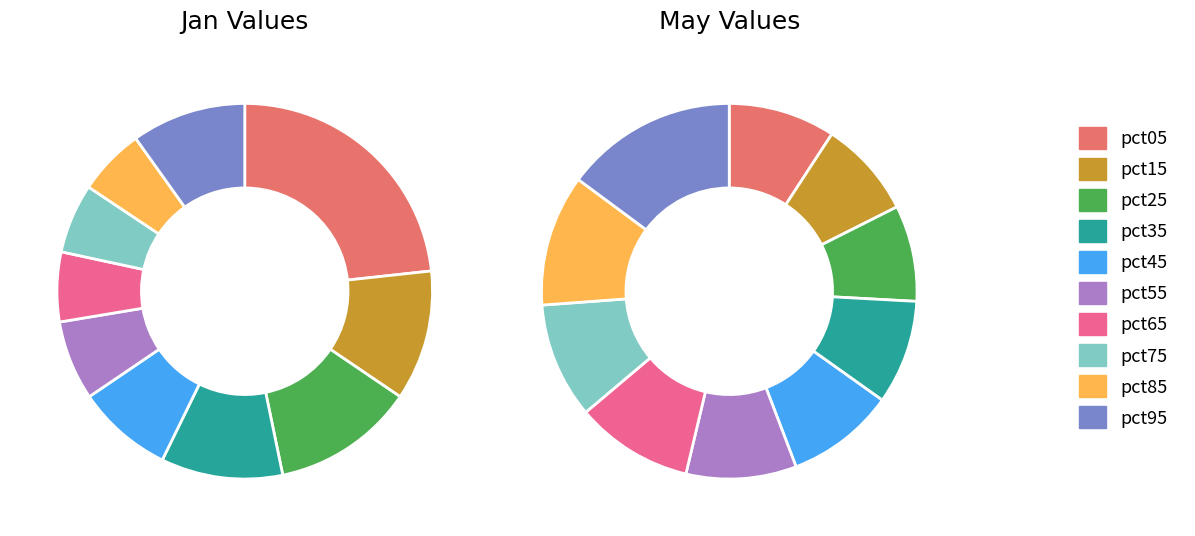

What is the total percentage of 5 and 6?

12.9%